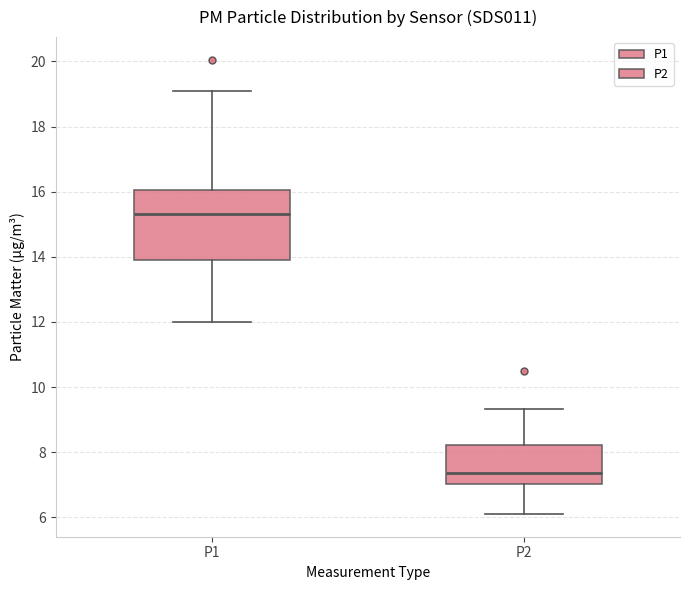

Reading left to right, transcribe this box plot: for each box, give where its median line is, the range the box spans, and where its two whiskers end, as read against the y-axis. The values are not printed on the chart, so give them approximately, as read against the axis.

P1: median 15.4, box 14.0 to 16.0, whiskers 12.0 to 19.0
P2: median 7.4, box 7.0 to 8.2, whiskers 6.2 to 9.4